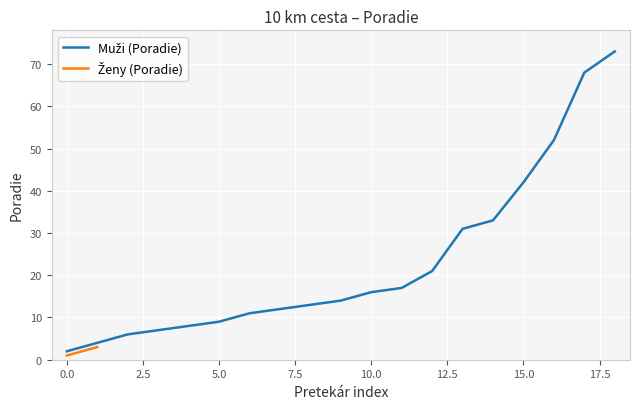

Where does the data first go above 14?

10